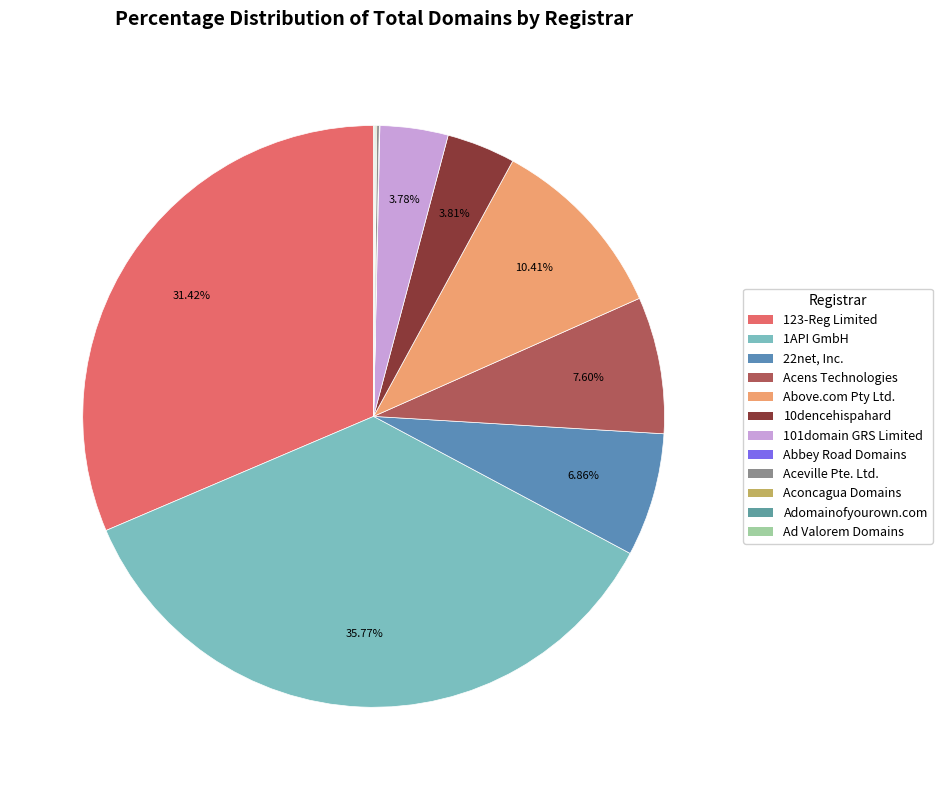

What percentage is the Above.com Pty Ltd. slice, to the nearest percent?

10%